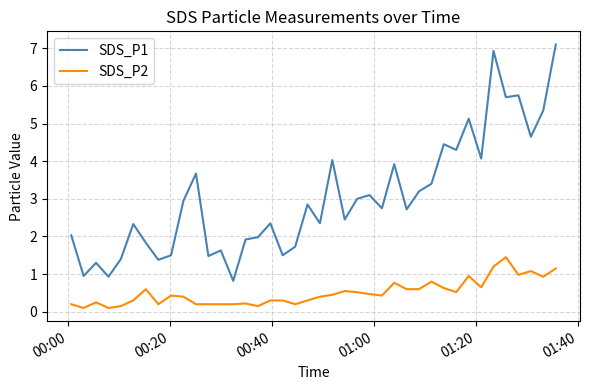

List the series in order of their overall mean, lowest first.

SDS_P2, SDS_P1